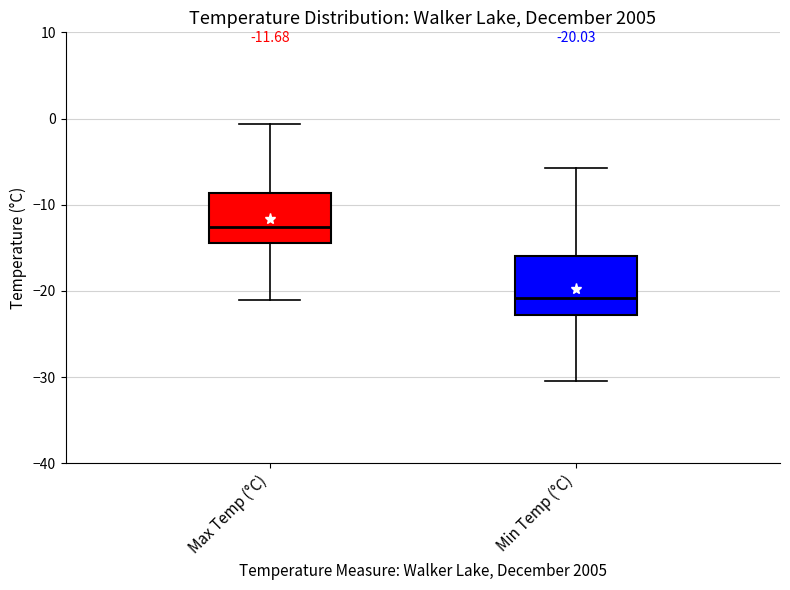

Which box is the tallest, from its lower edge to its upper edge?

Min Temp (°C)